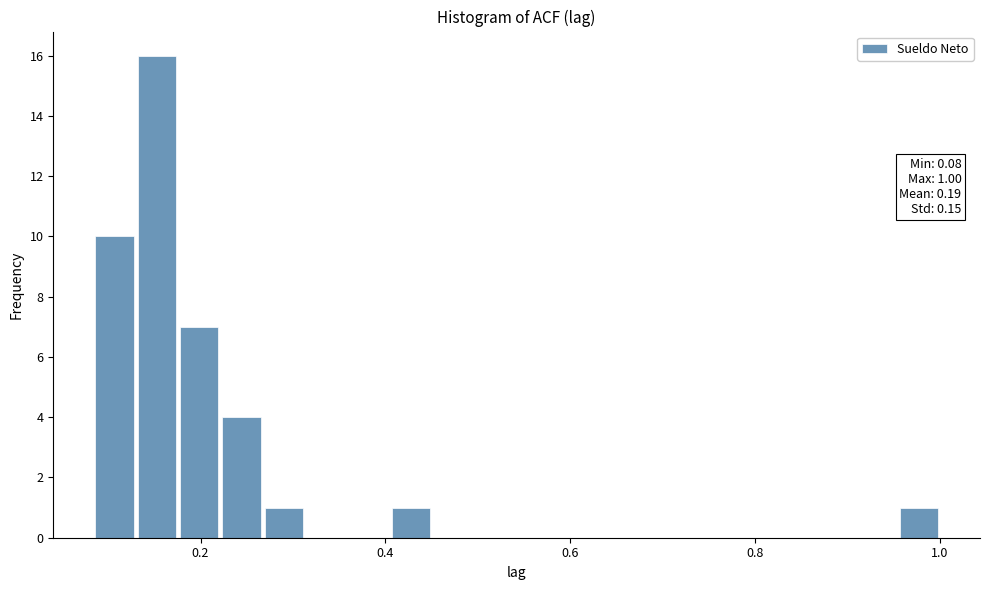

Around what value on the x-axis is the tallest bar? Give the approximate position of its centre, as read against the axis.

0.16